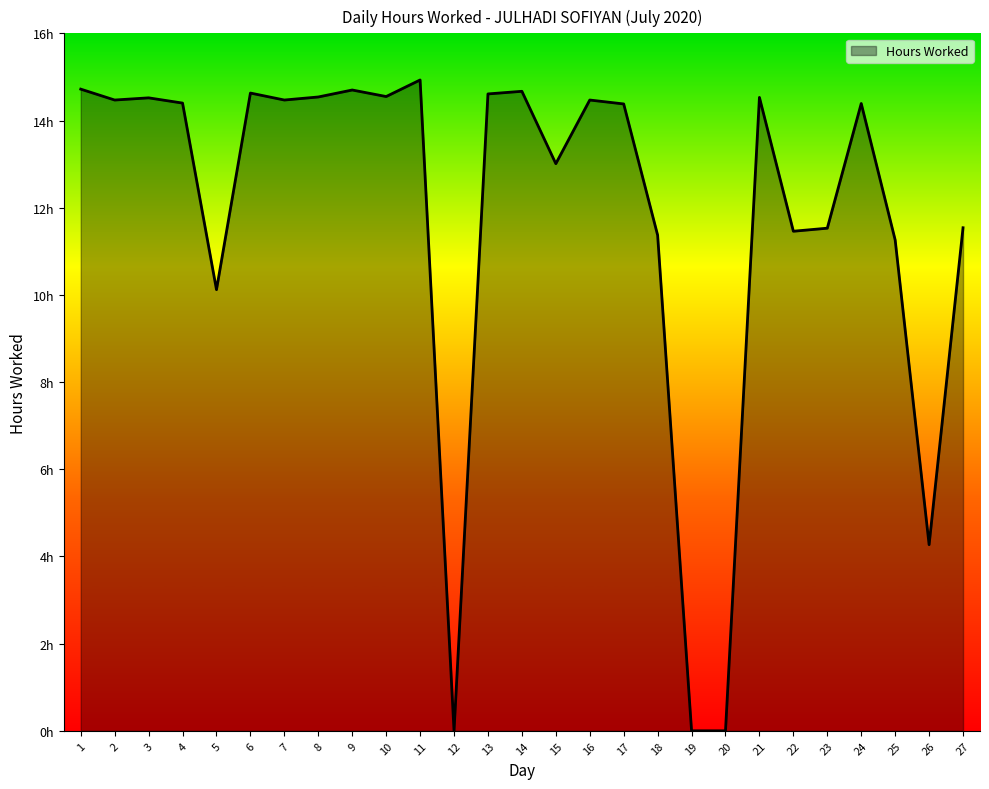

At which category does the data reach its first local peak?

3